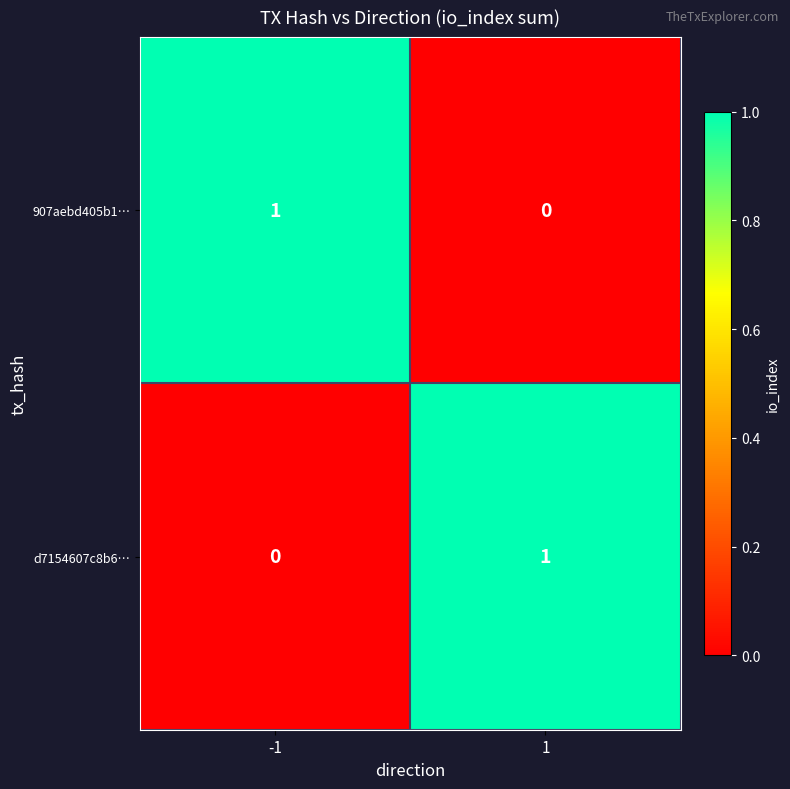

Rank the series at 1 from lowest to highest value.

907aebd405b1…, d7154607c8b6…